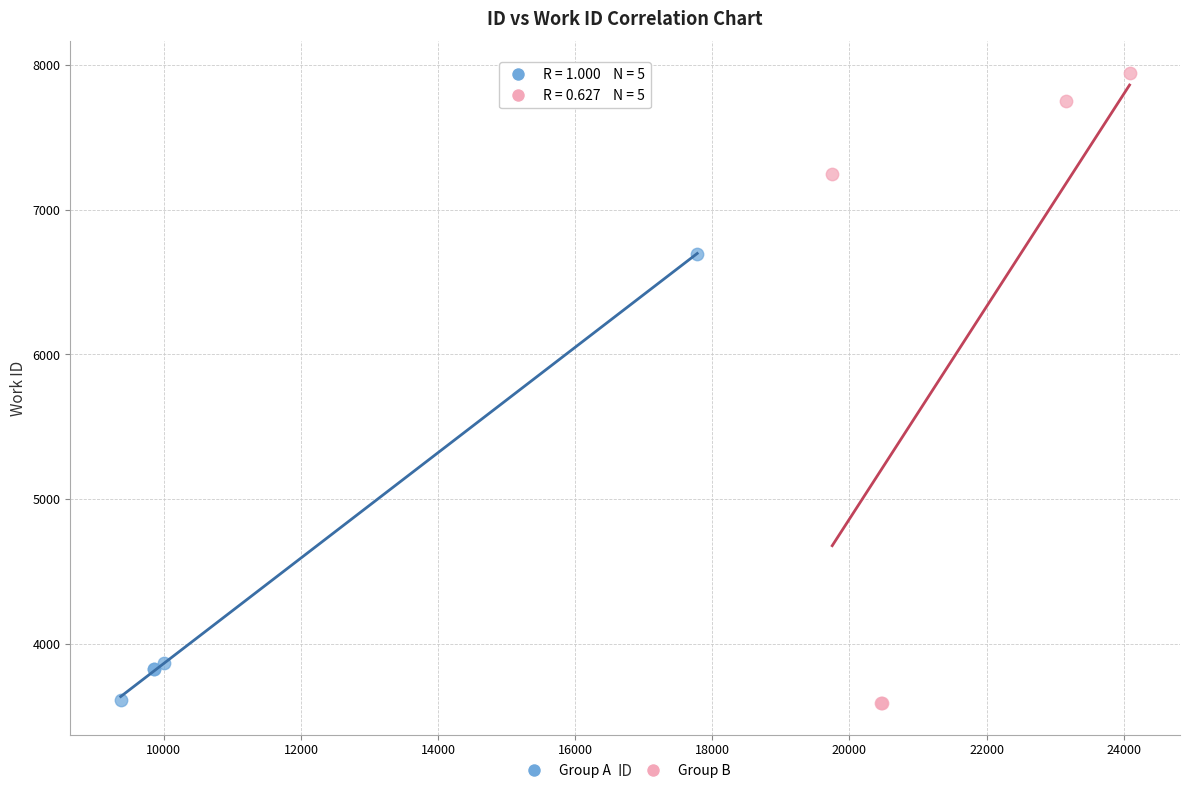

Which series has the largest Y range (max minus min)?

Group B